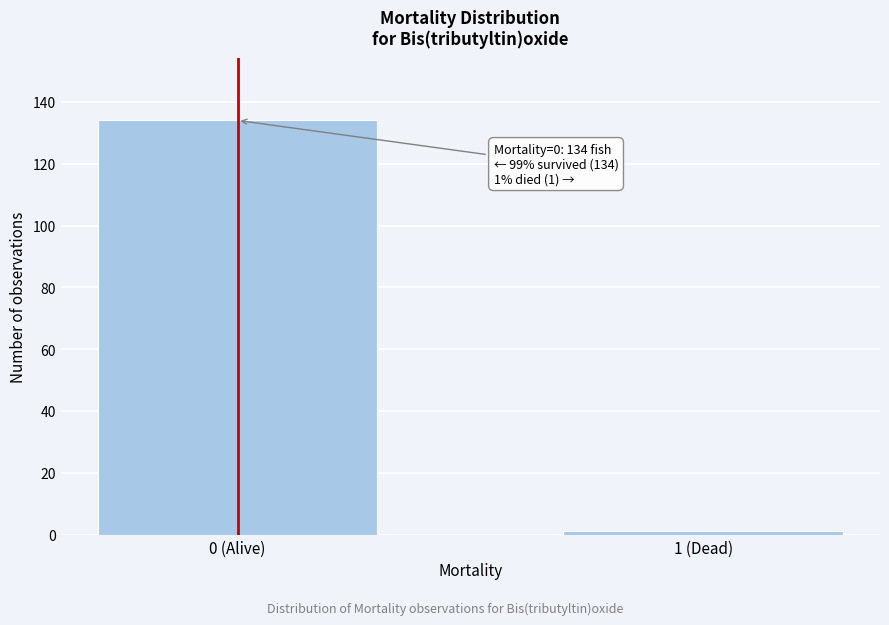

Reading right to left, list all the values displayed in this chart.

1 (Dead)=1	0 (Alive)=134